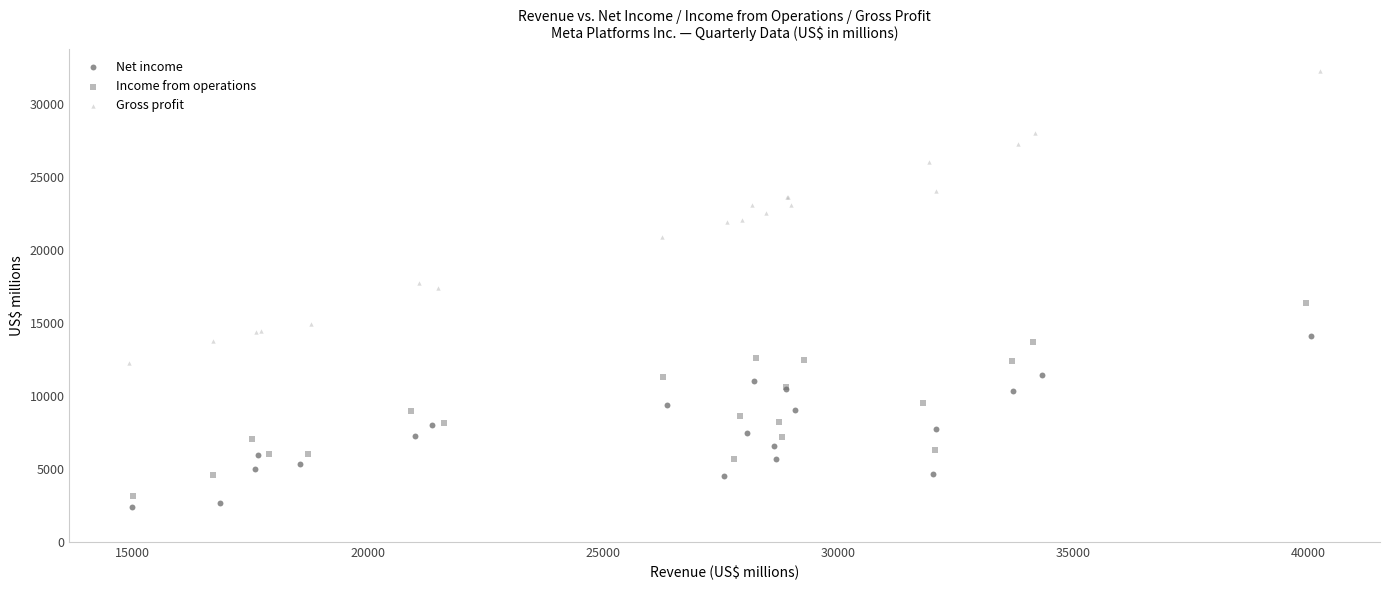

Which series has the largest Y range (max minus min)?

Gross profit